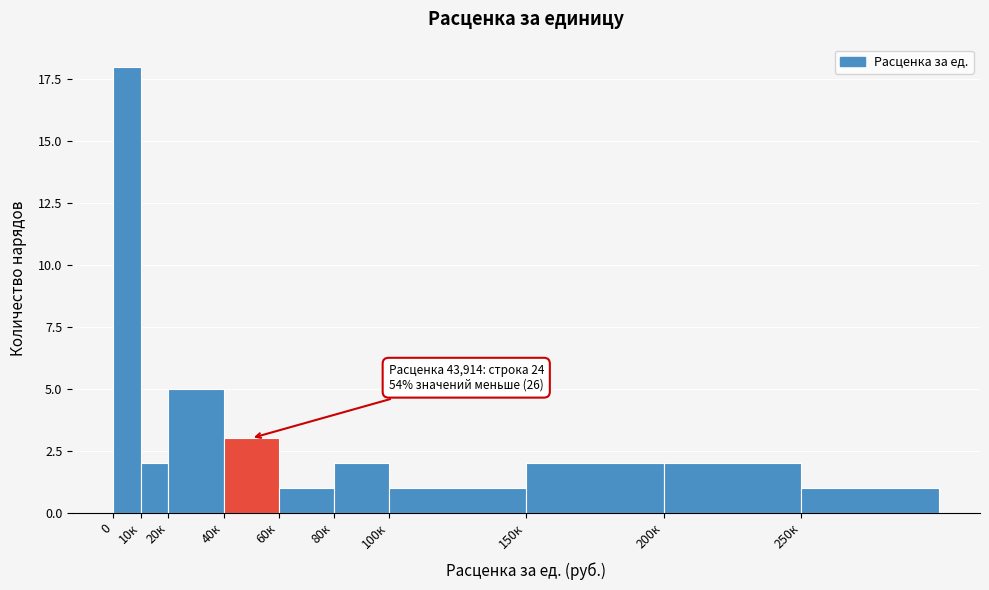

Reading left to right, transcribe all the data shown in this chart.

18	2	5	3	1	2	1	2	2	1